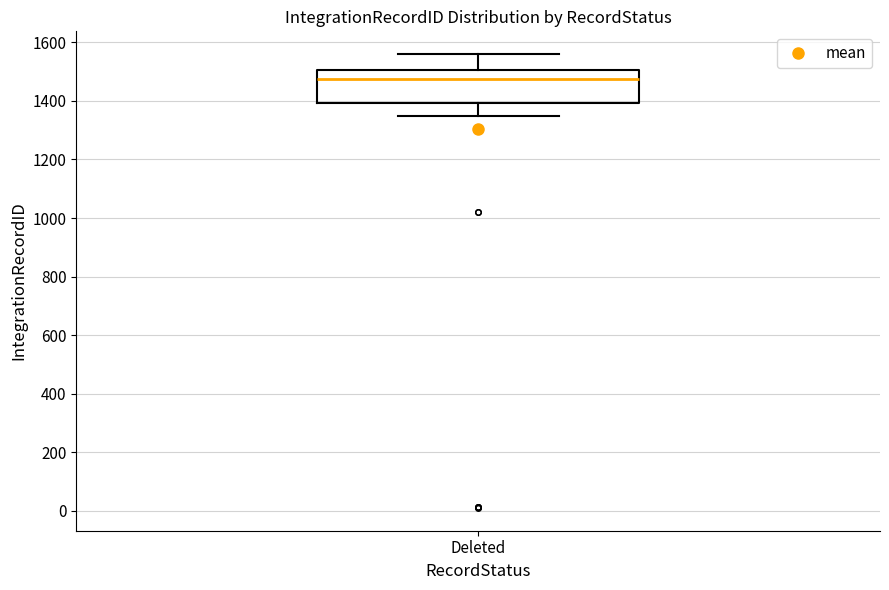

Where does the lower whisker of the box for Deleted end on the y-axis? The values are not printed on the chart, so give them approximately, as read against the axis.

1340